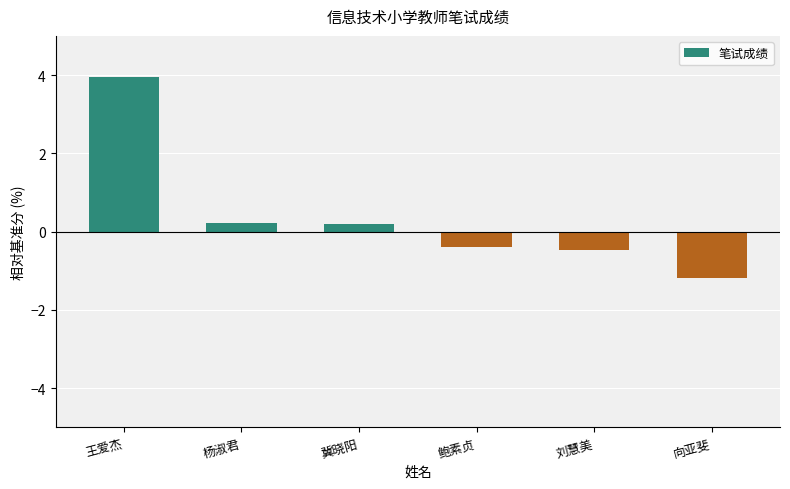

How many negative values are there?

3